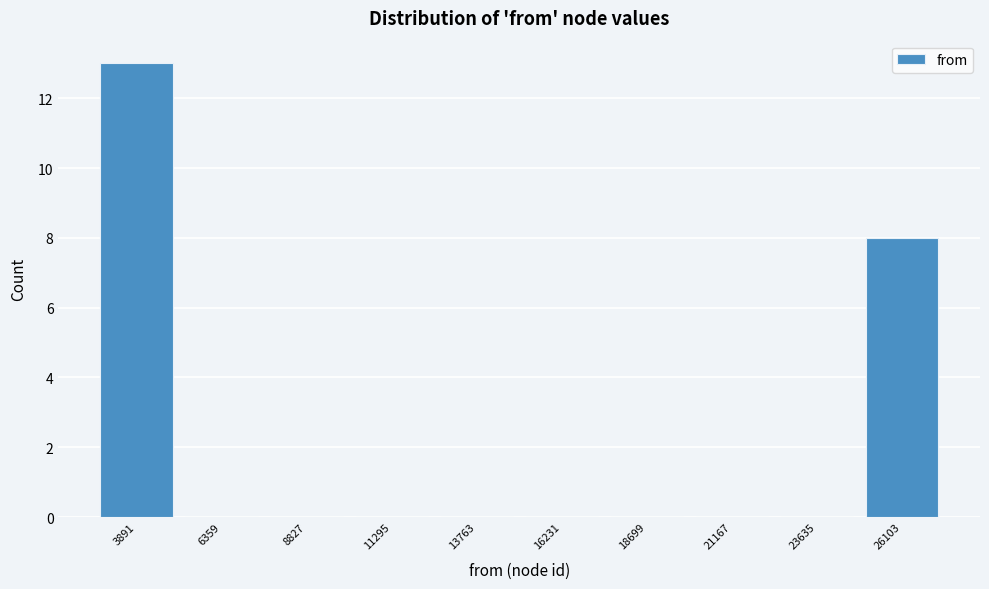

Reading left to right, transcribe all the data shown in this chart.

3891=13	6359=0	8827=0	11295=0	13763=0	16231=0	18699=0	21167=0	23635=0	26103=8